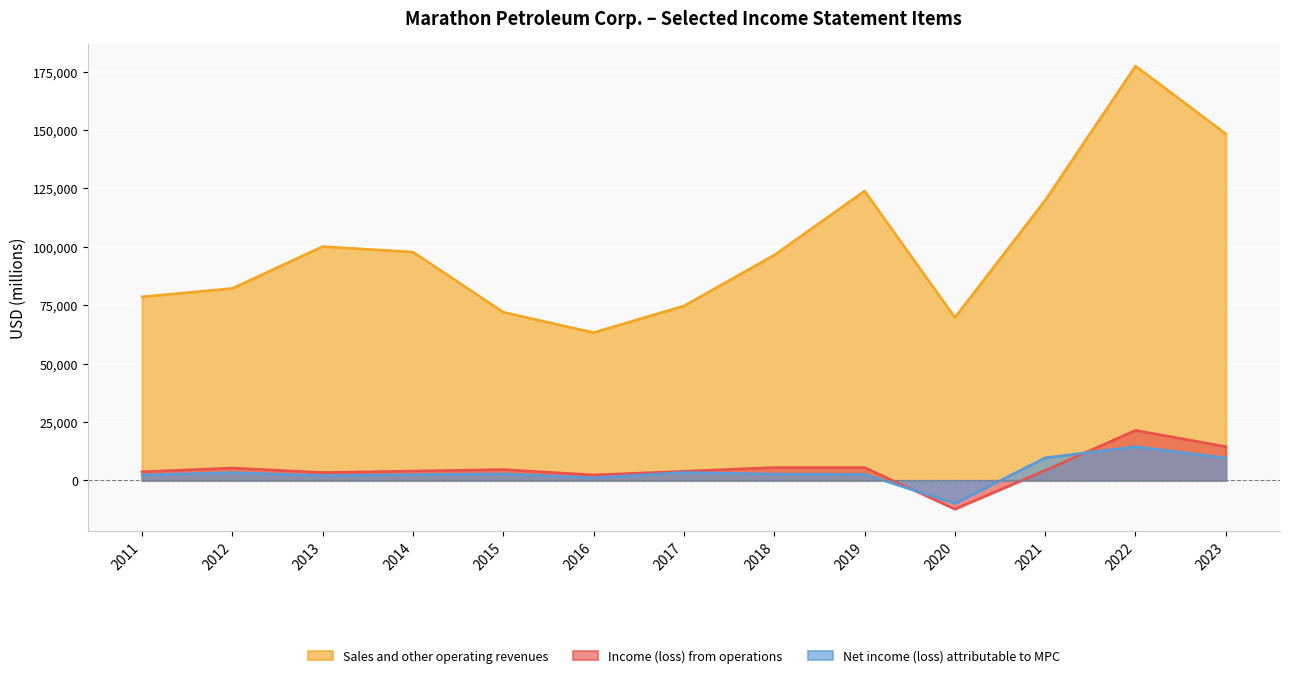

Reading left to right, what are all the values shown in this chart?

Sales and other operating revenues: 78638	82243	100160	97817	72051	63339	74733	96504	123949	69779	119983	177453	148379
Income (loss) from operations: 3745	5347	3425	4051	4692	2378	3969	5571	5576	-12247	4300	21469	14514
Net income (loss) attributable to MPC: 2389	3389	2112	2524	2852	1174	3432	2780	2637	-9826	9738	14516	9681